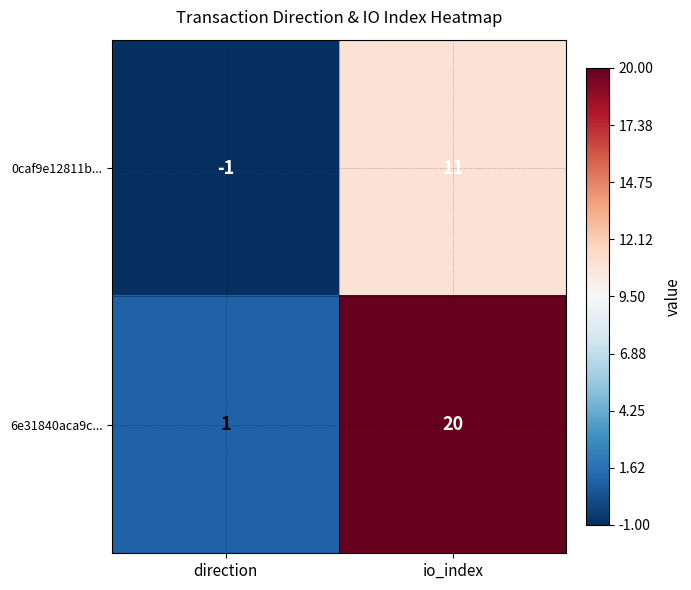

At which label does 0caf9e12811b... reach its minimum?

direction